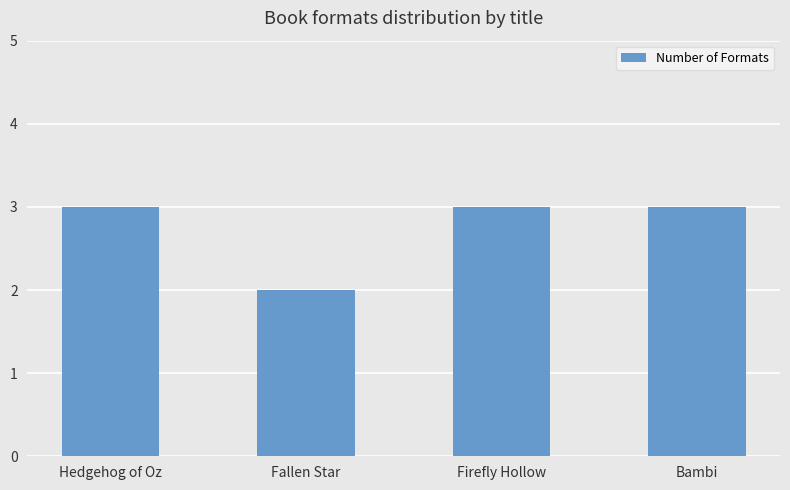

The value at Fallen Star is 2. True or false?

True